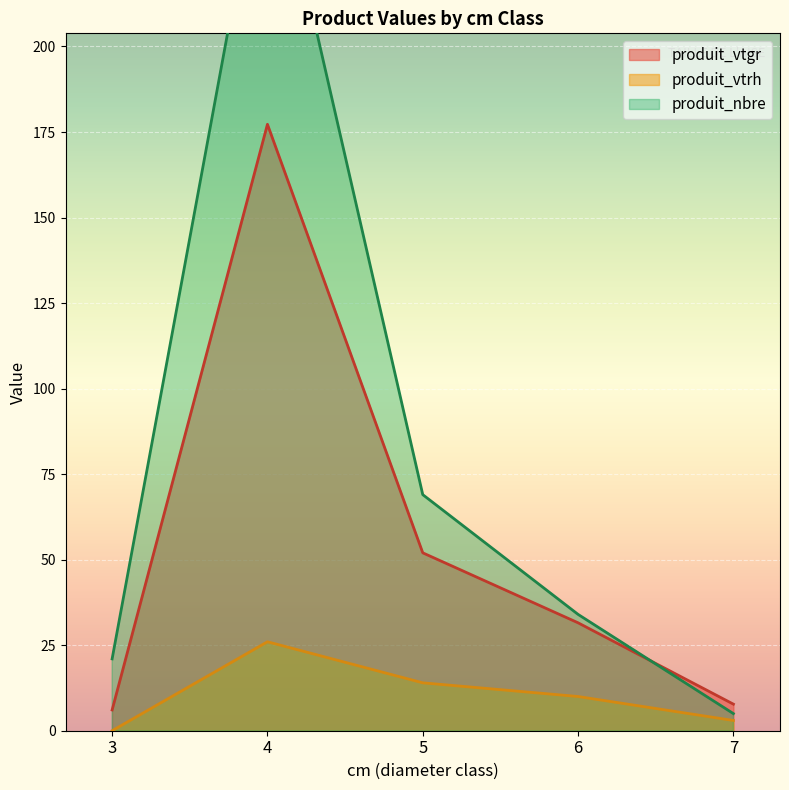

What is the highest value of the produit_nbre series?

262.0